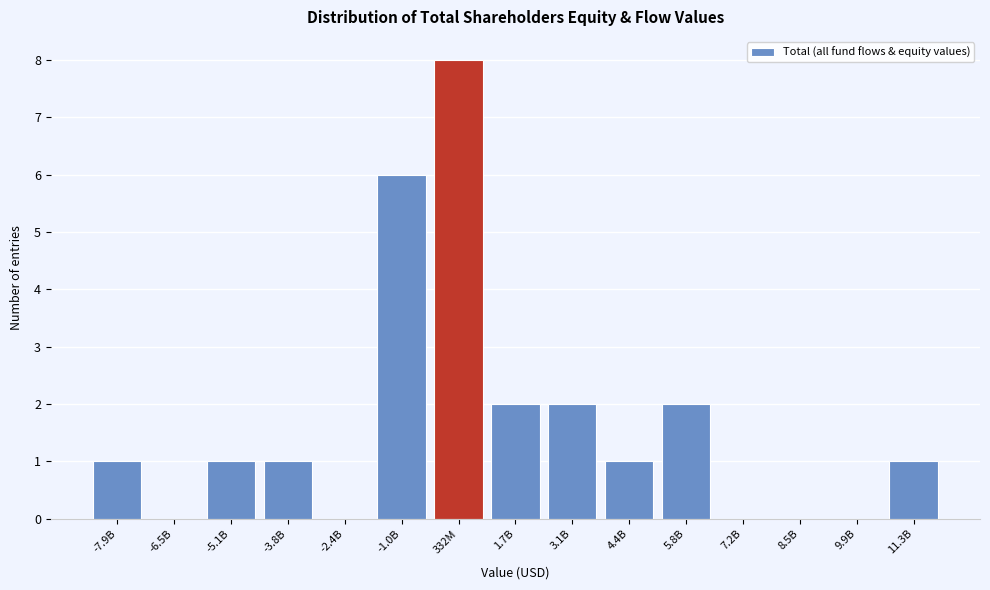

Reading left to right, transcribe all the data shown in this chart.

-7.9B=1	-6.5B=0	-5.1B=1	-3.8B=1	-2.4B=0	-1.0B=6	332M=8	1.7B=2	3.1B=2	4.4B=1	5.8B=2	7.2B=0	8.5B=0	9.9B=0	11.3B=1